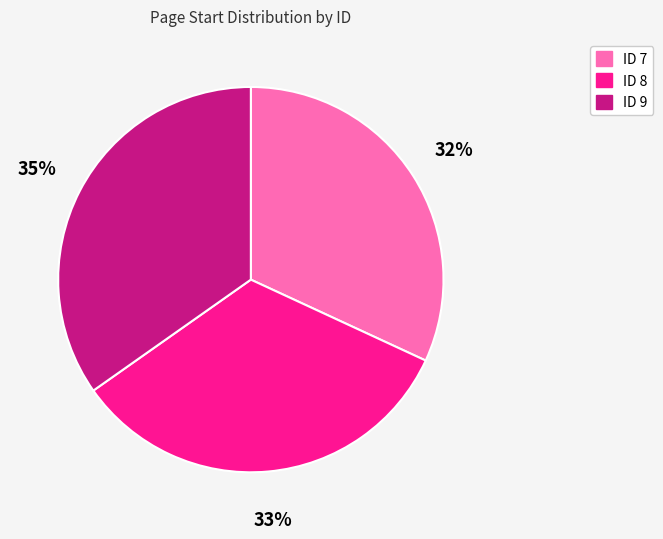

To the nearest percent, what is the difference between the largest and smallest slice percentages?

3%